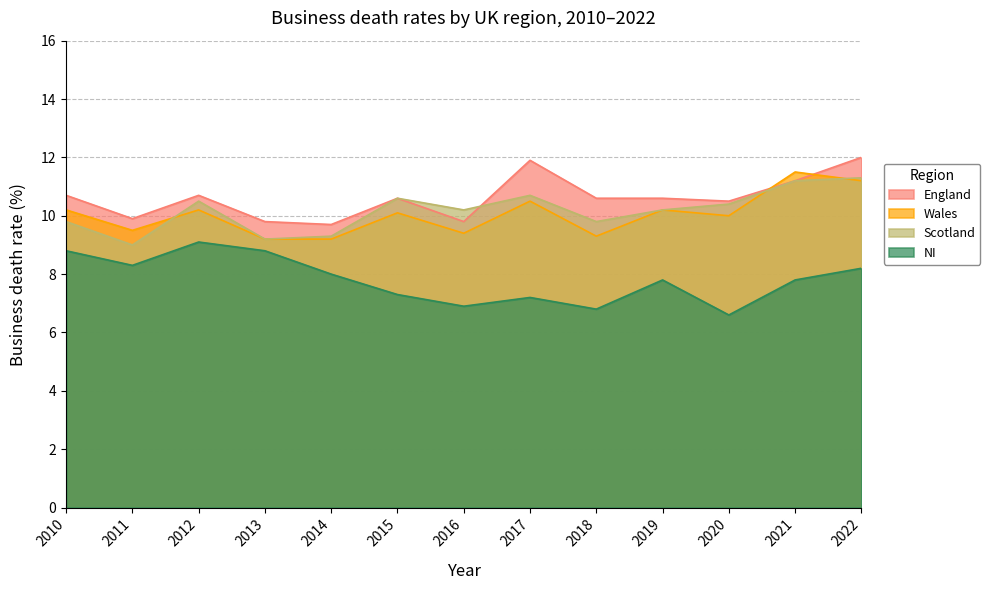

At which label is Wales closest to 10?

2020